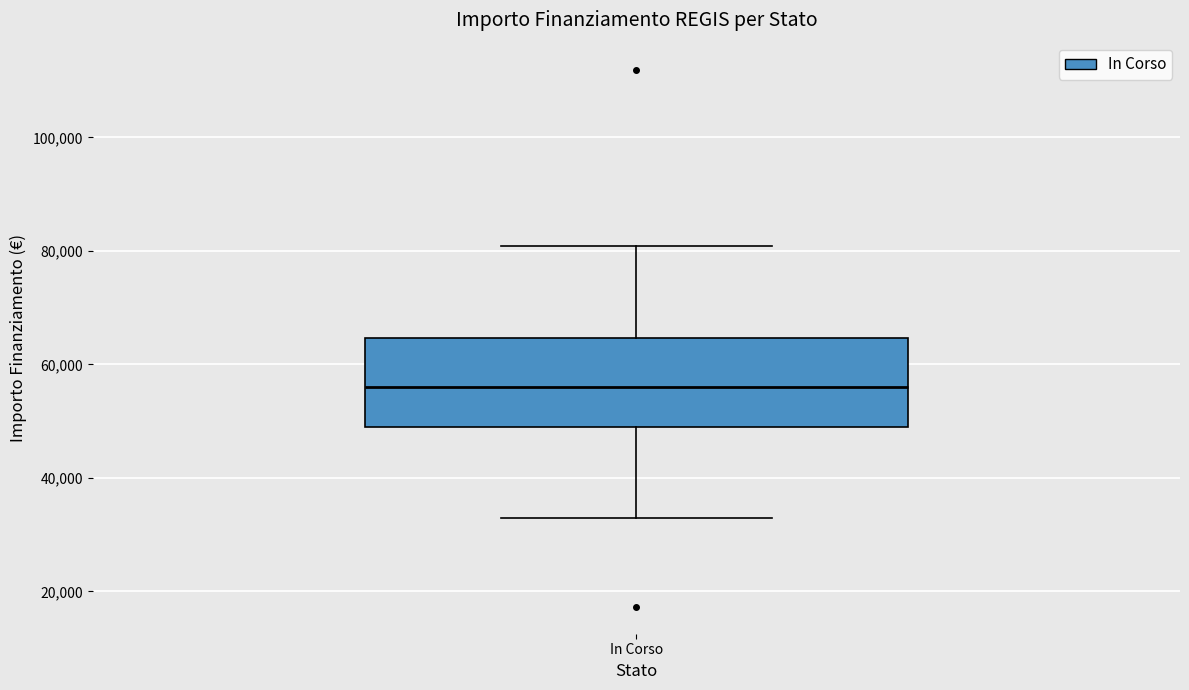

Read this box plot against the y-axis: the position of the median line, the range covered by the box, and the ends of both whiskers. The values are not printed on the chart, so give them approximately, as read against the axis.

median 56000, box 50000 to 64000, whiskers 32000 to 80000